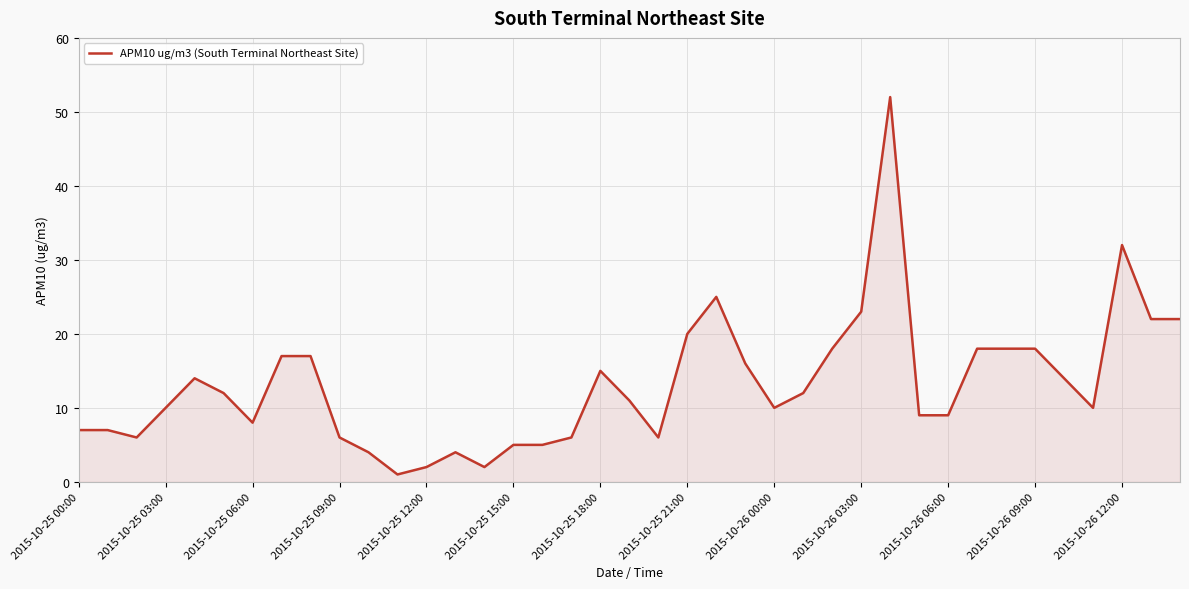

What is the difference between the second highest and second lowest values?

30